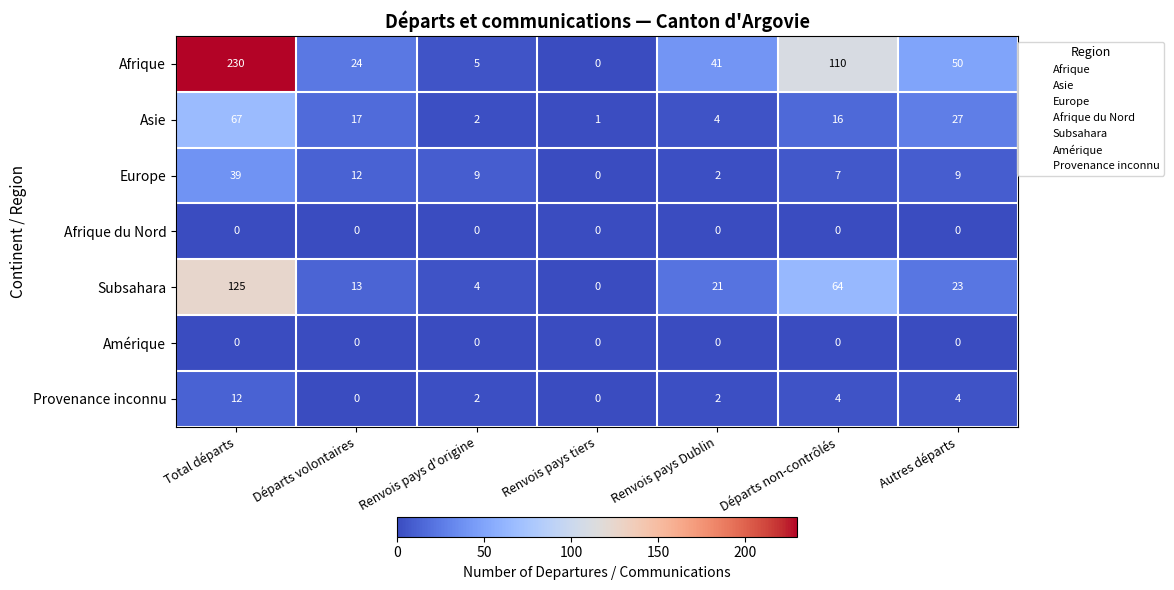

Count the number of categories in the chart.

7